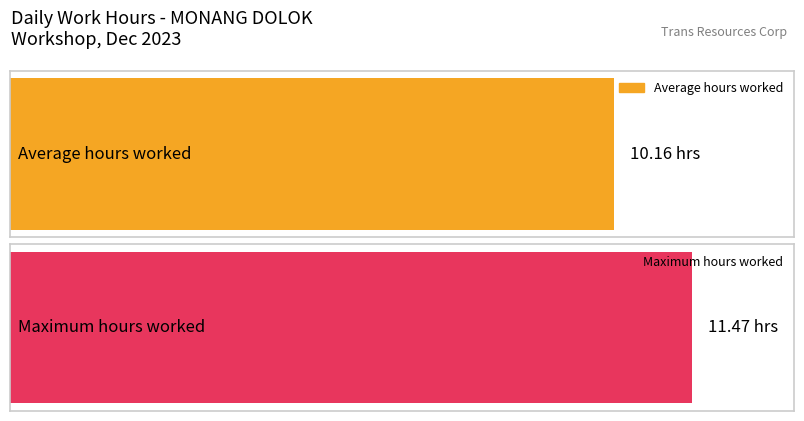

What is the greatest value displayed?

11.5